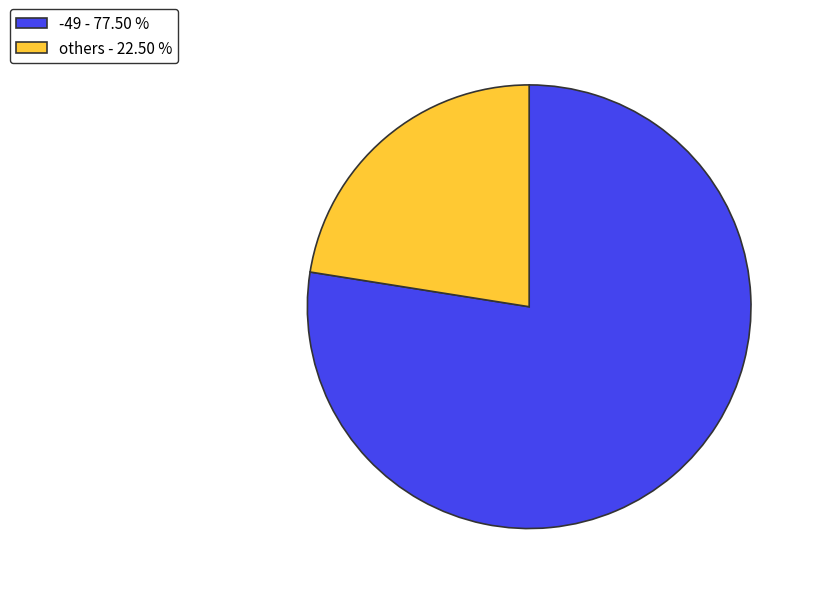

Approximately how many times larger is the value at -49 - 77.50 % compared to others - 22.50 %?

3.4